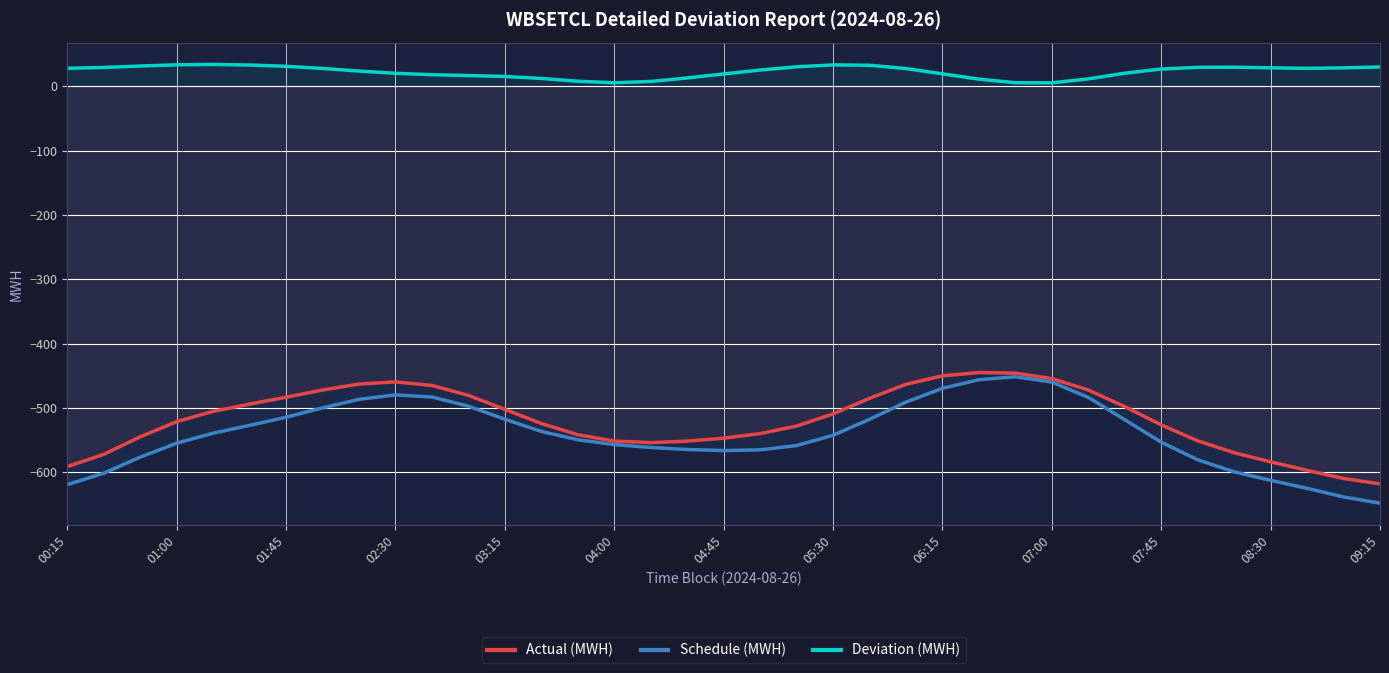

What is the maximum value for Deviation (MWH)?

33.9